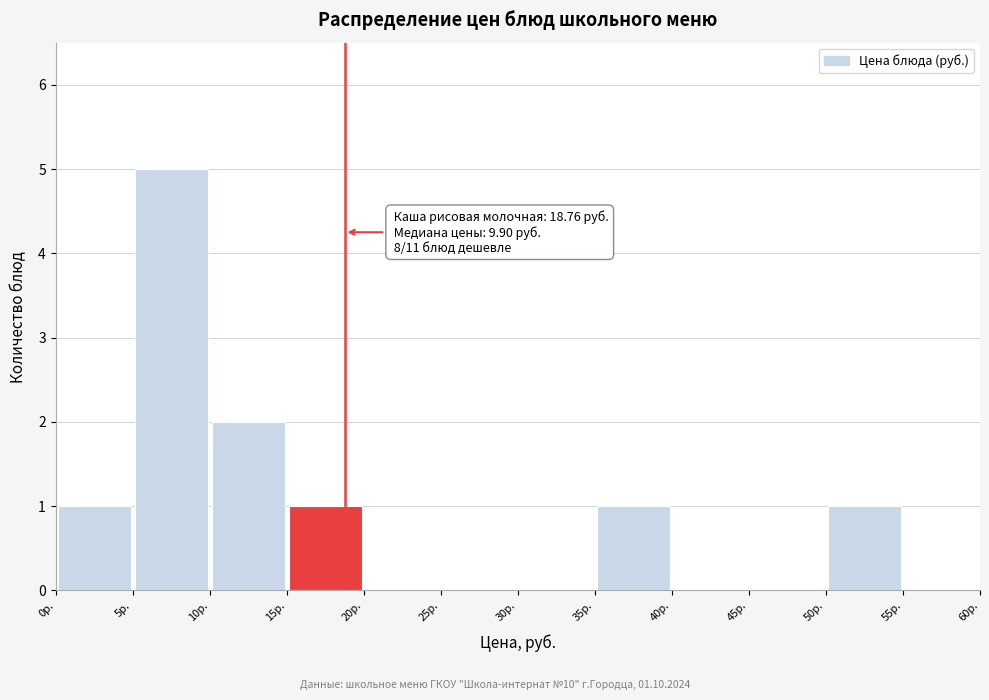

Over which range of the x-axis is the bar tallest?

5 to 10